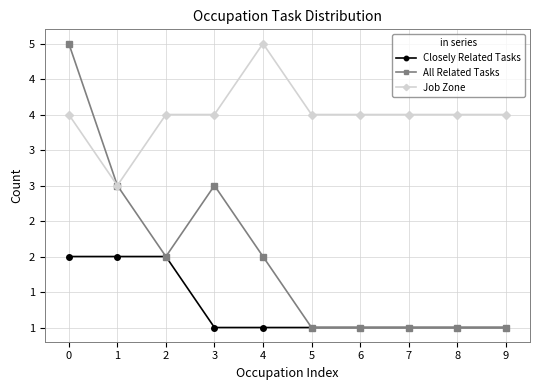

True or false: All Related Tasks and Closely Related Tasks intersect in this chart.

False